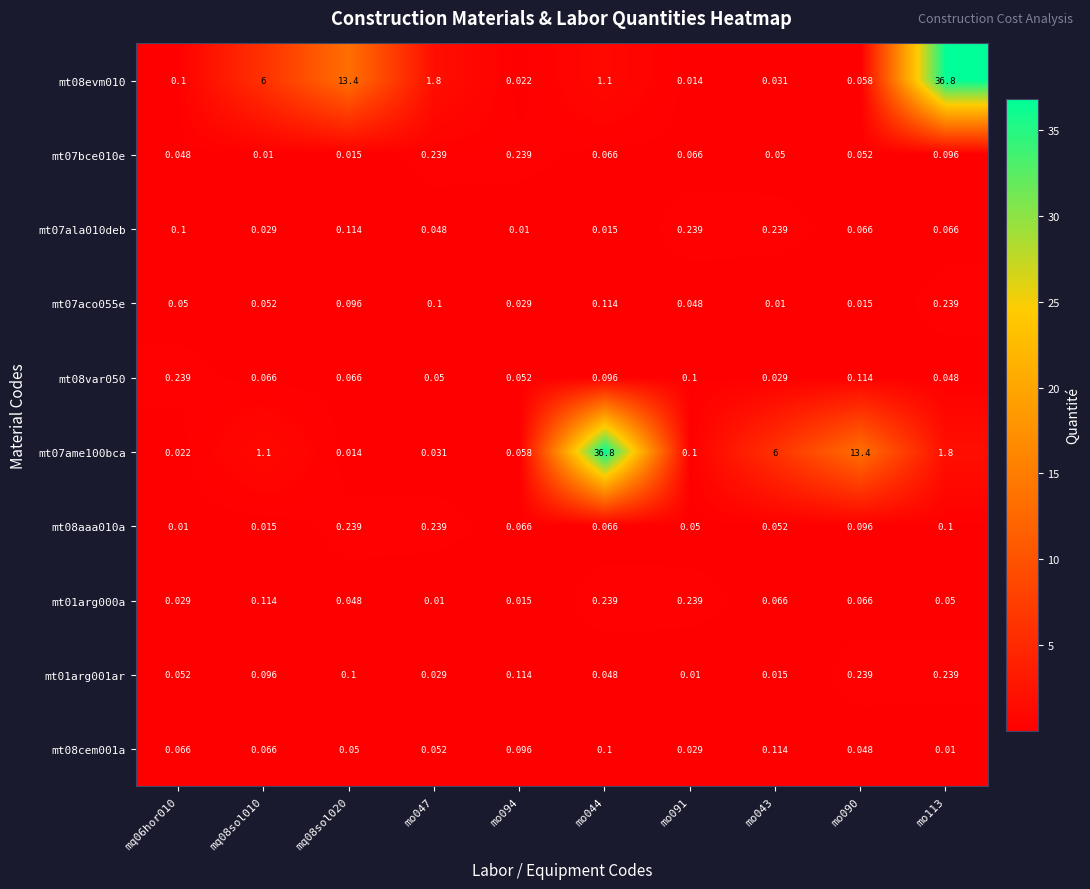

Is the value of mt07ala010deb at mq08sol010 greater than the value of mt07bce010e at mo090?

No